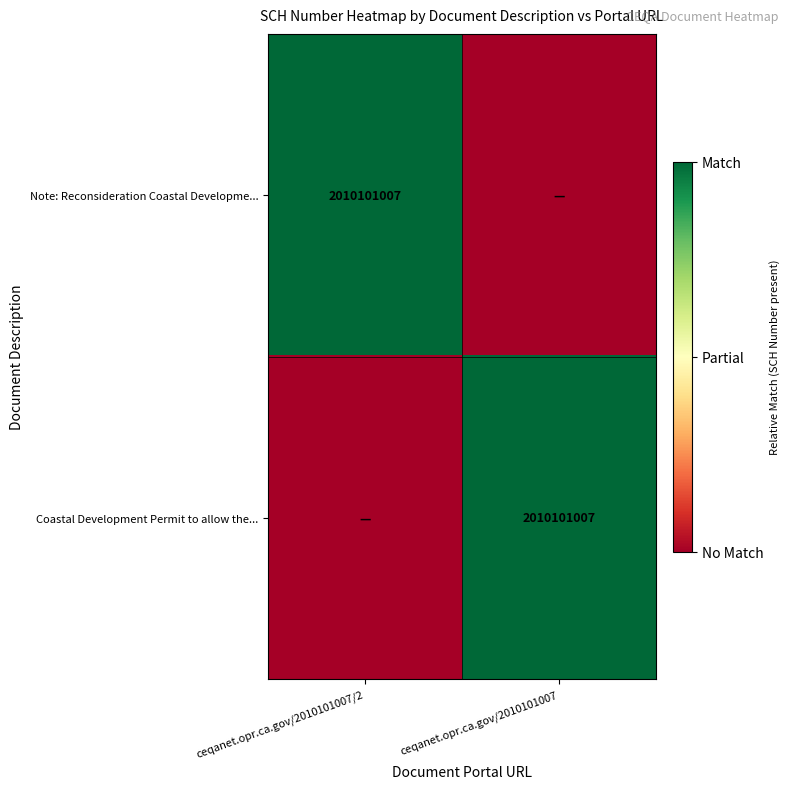

What is the difference between the highest and lowest values at ceqanet.opr.ca.gov/2010101007/2?

1